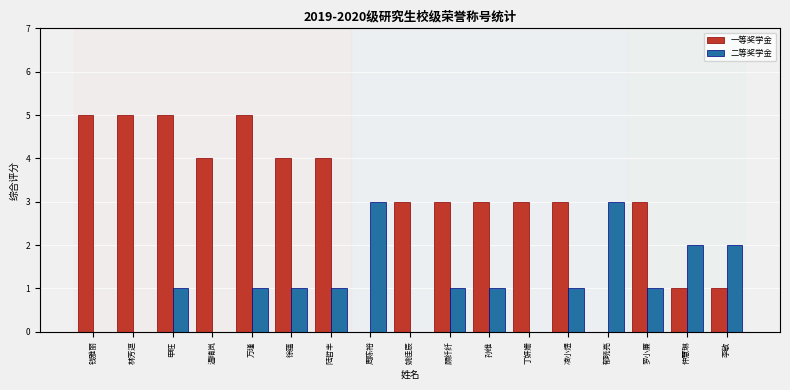

What is the total value across all series at 凌小煜?

4